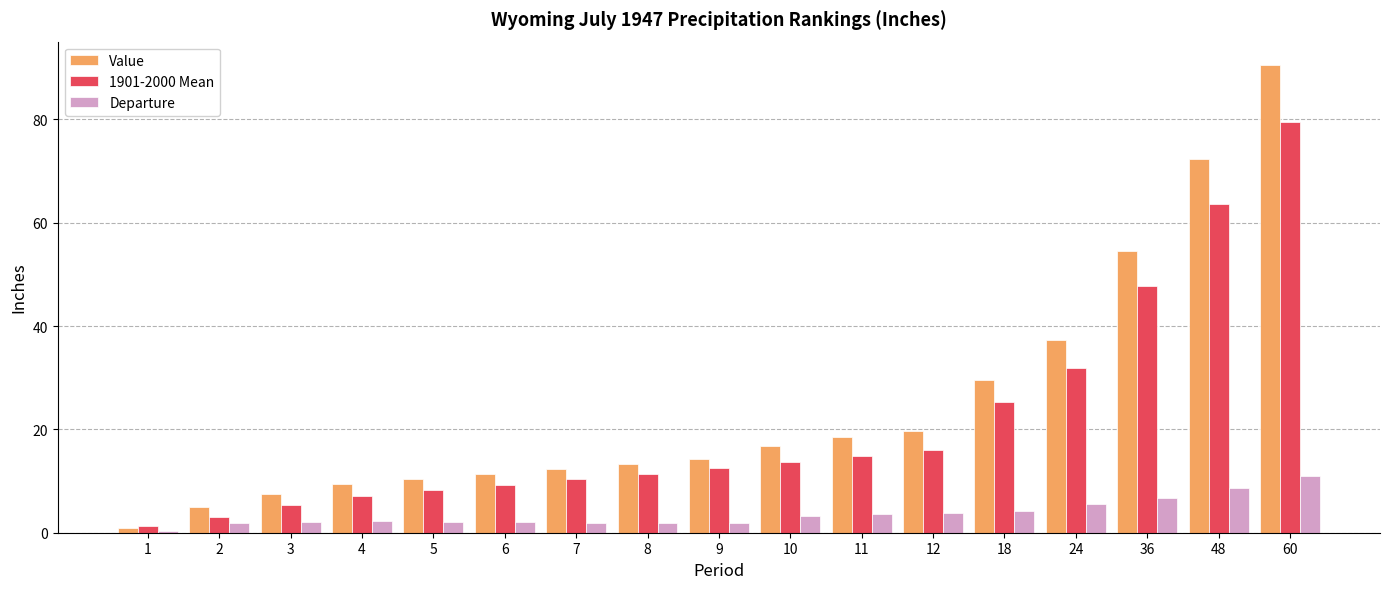

What is the sum of all 1901-2000 Mean values?

361.2